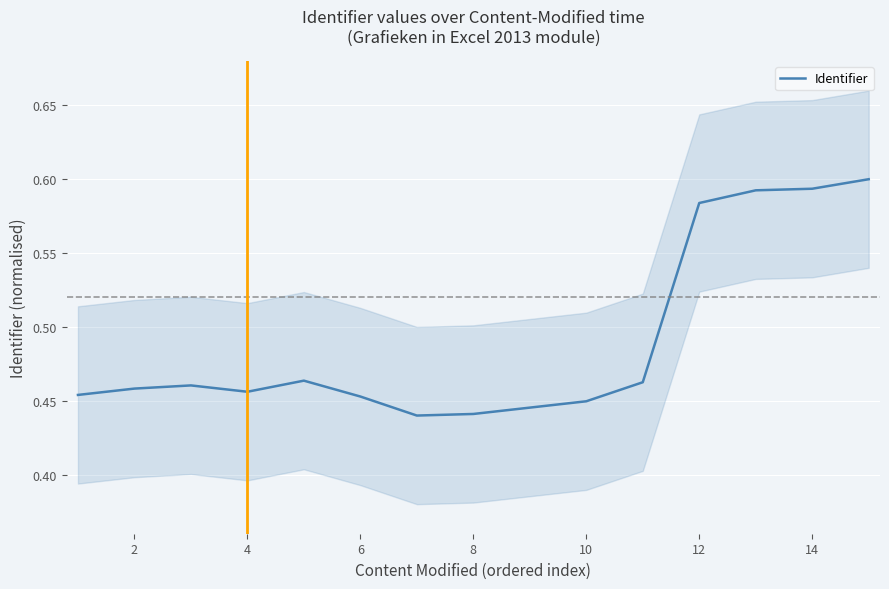

True or false: Identifier has a value of 0.4 at 14.

False